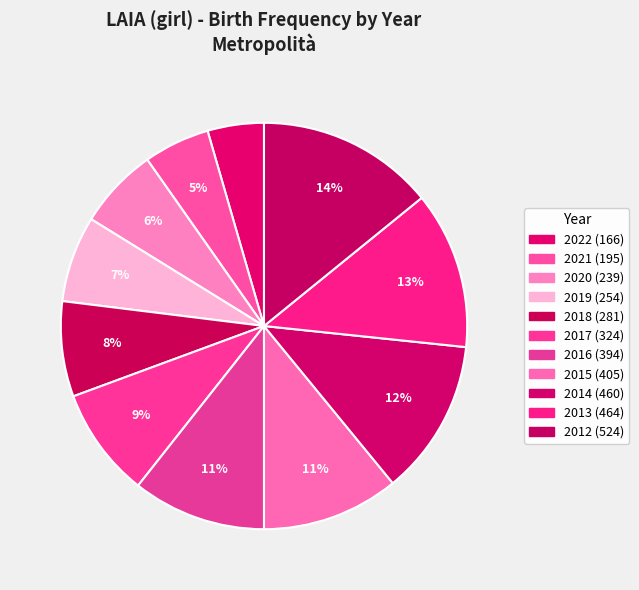

How many segments does this pie chart have?

11